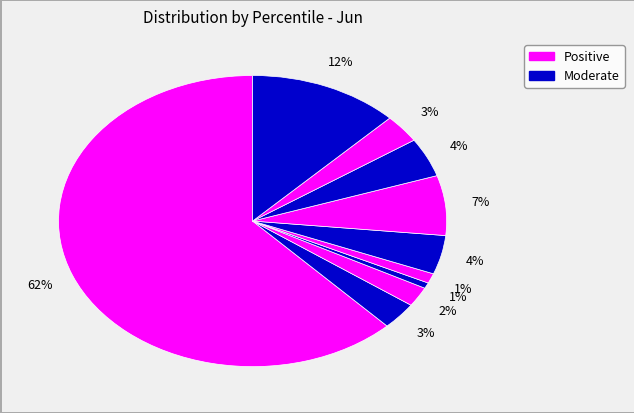

Count the number of slices in the pie.

10